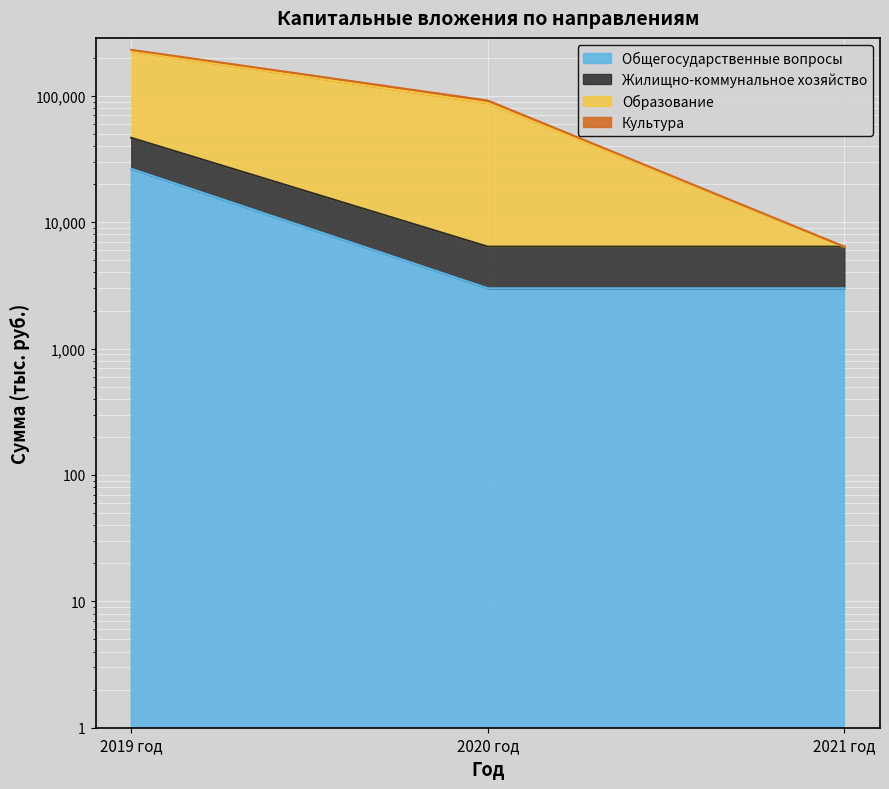

What is the spread (max minus min) of values at 2019 год?

204622.6